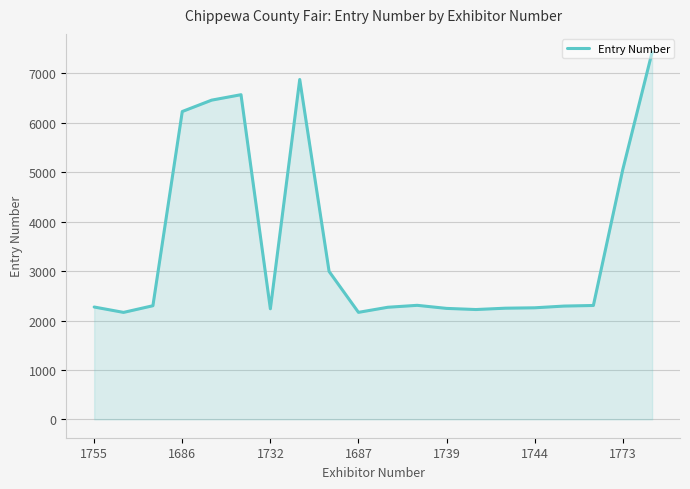

What is the maximum value shown in the chart?

7427